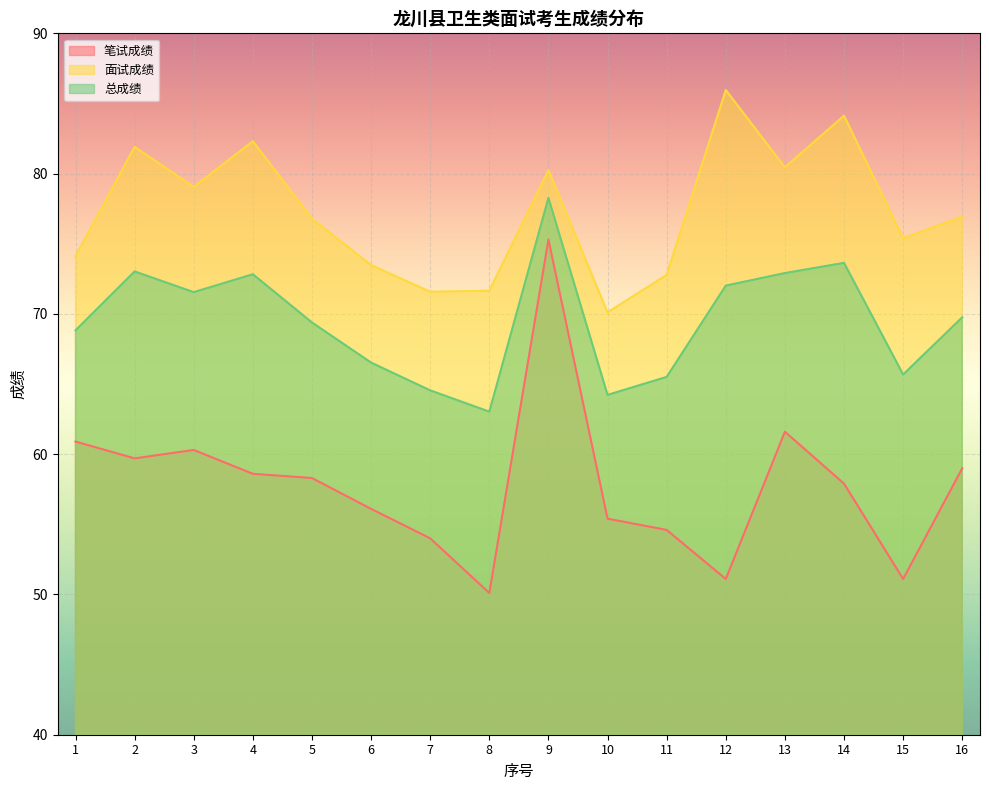

What are all the series names shown in the legend?

笔试成绩, 面试成绩, 总成绩